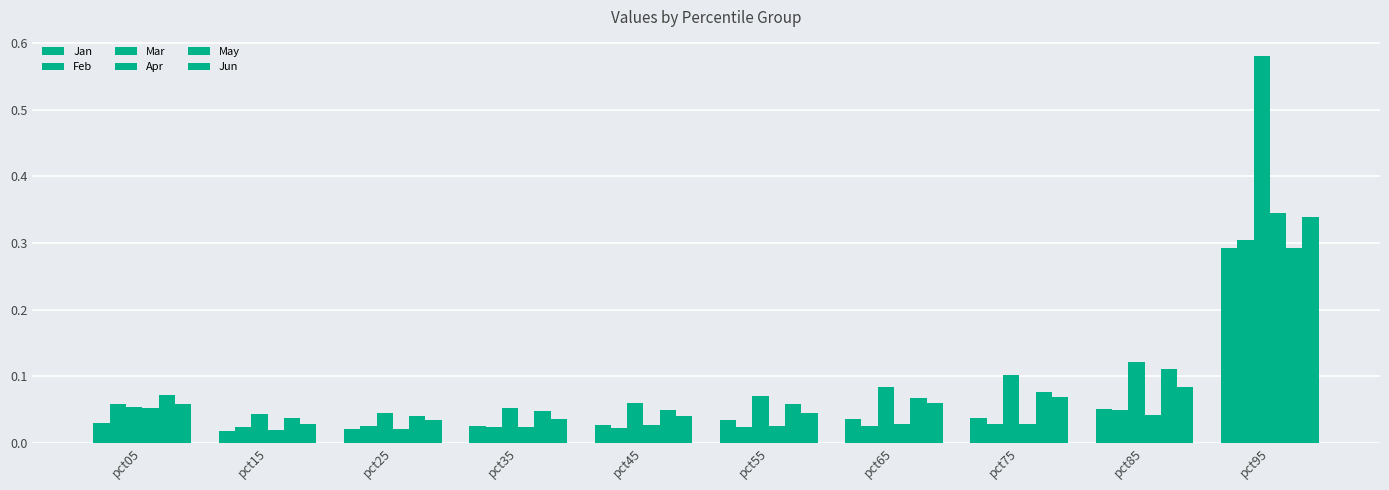

How many bars are there in each group?

6